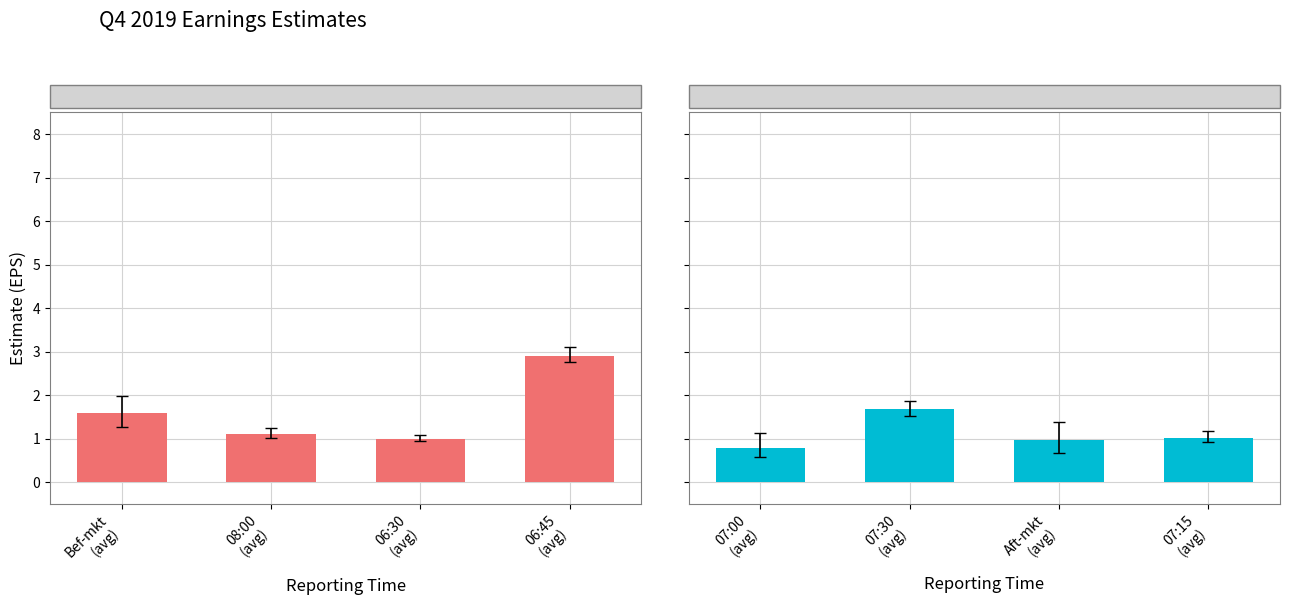

Which series has the widest spread of values?

Pre/Early Market